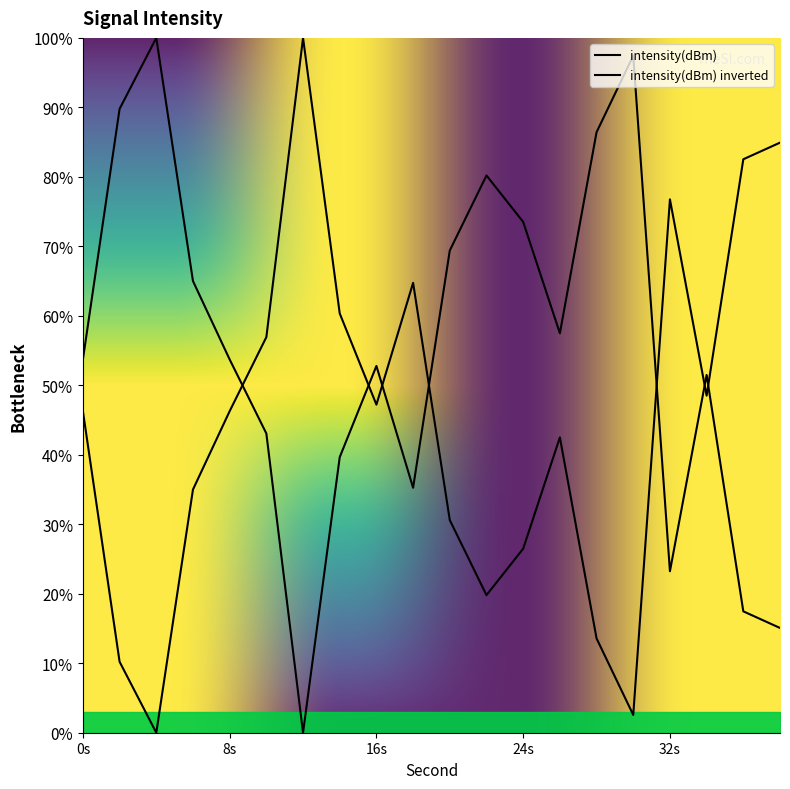

What is the value of the 3rd point from the left?

100.0